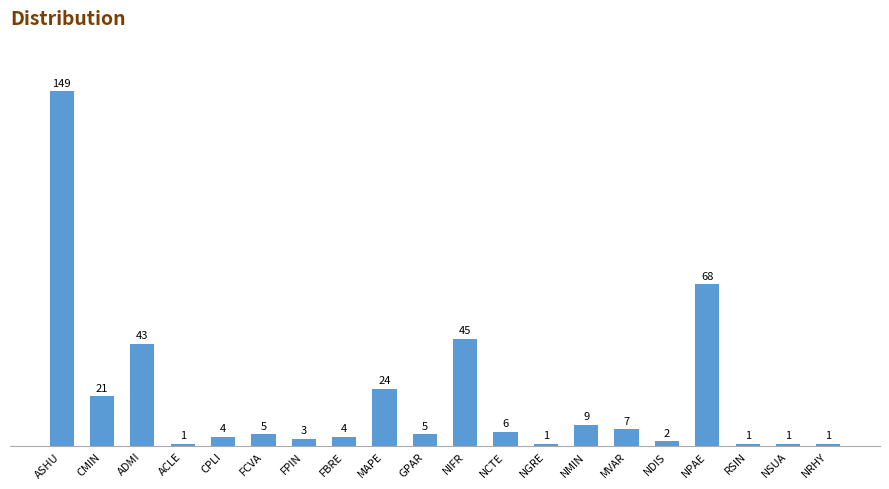

True or false: the data shows 68 at NPAE.

True